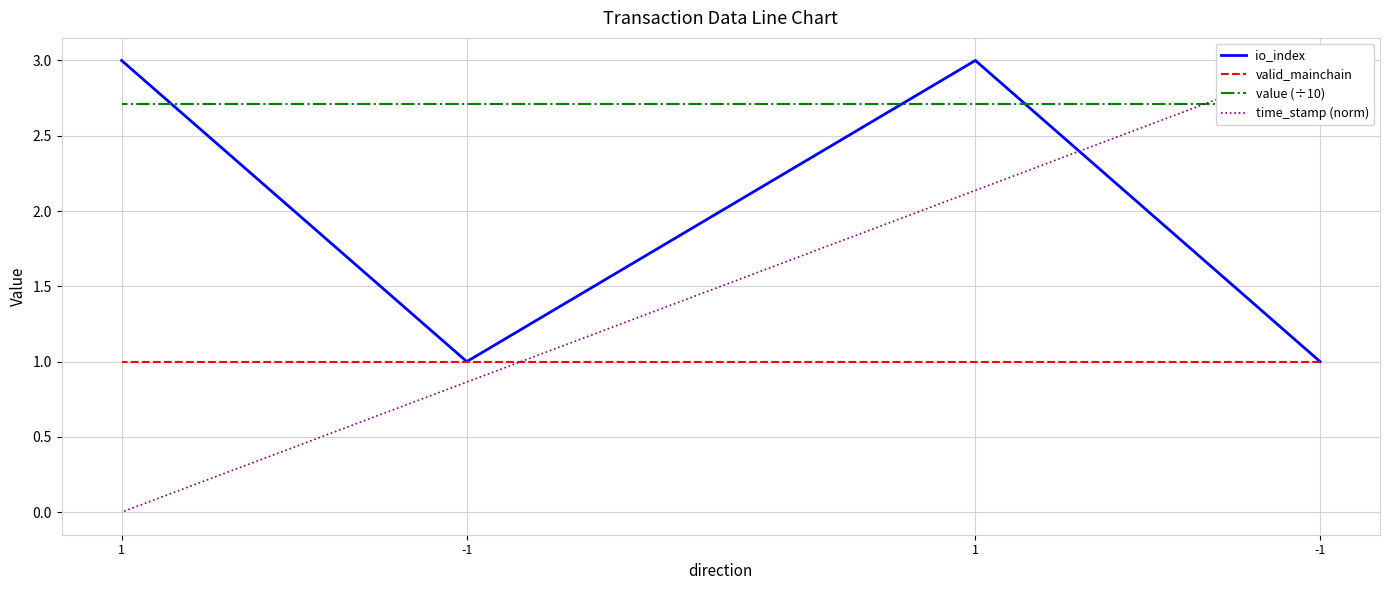

Where do time_stamp (norm) and valid_mainchain first cross each other?

1 and -1